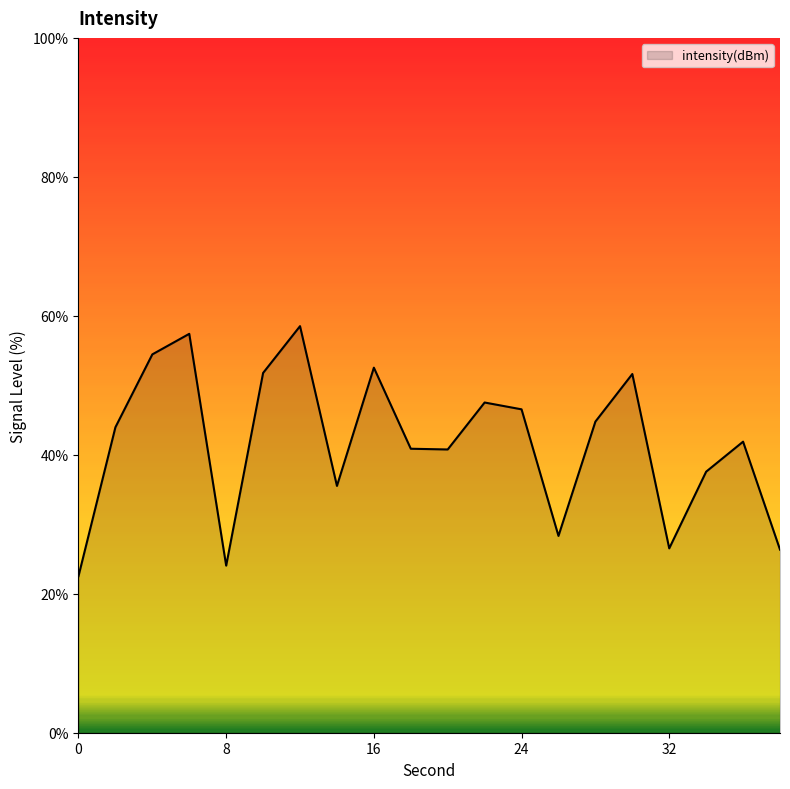

What is the difference between the maximum and minimum values?

36.0